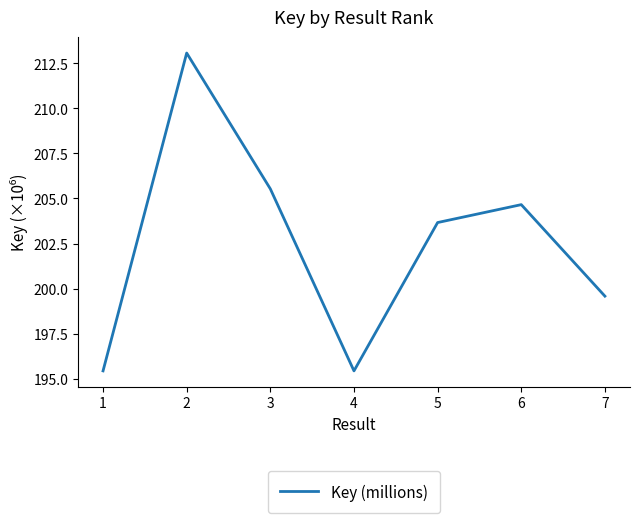

What is the average value?

202.5